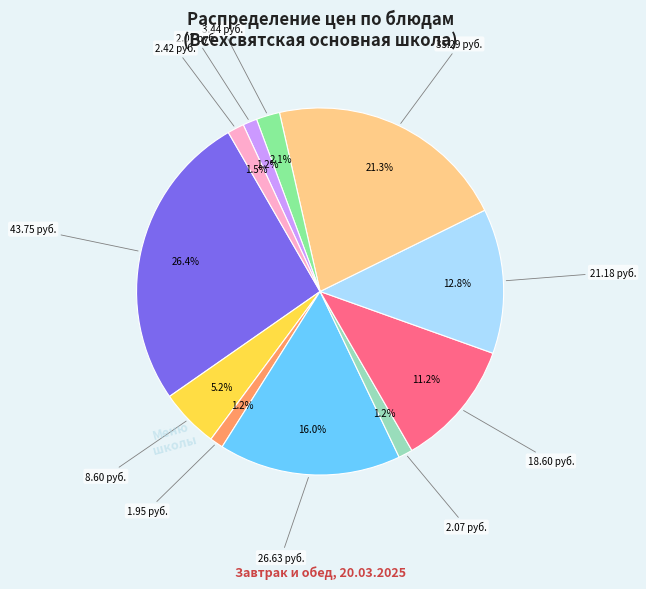

Does any single category account for the majority?

No